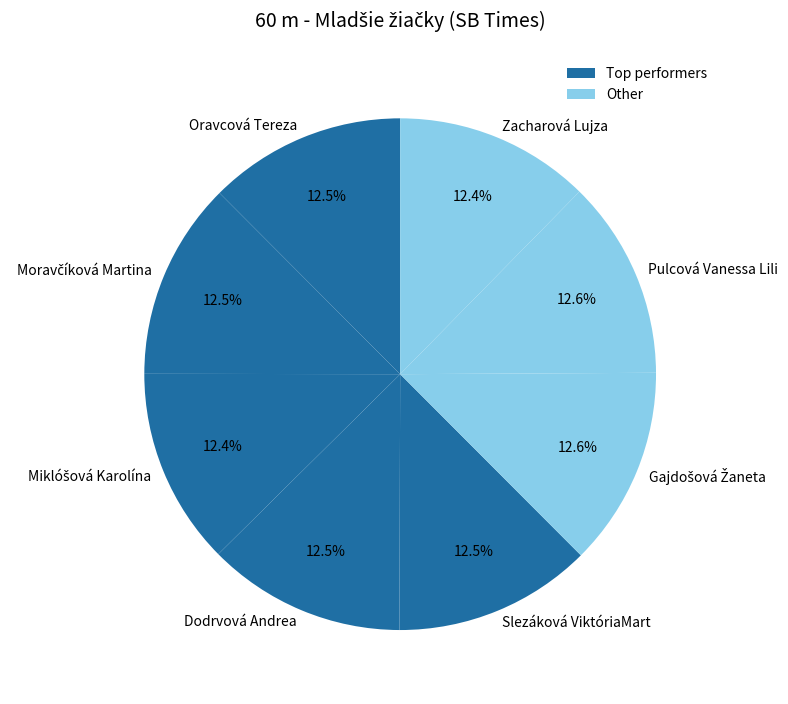

Is there any slice that represents more than half of the pie?

No